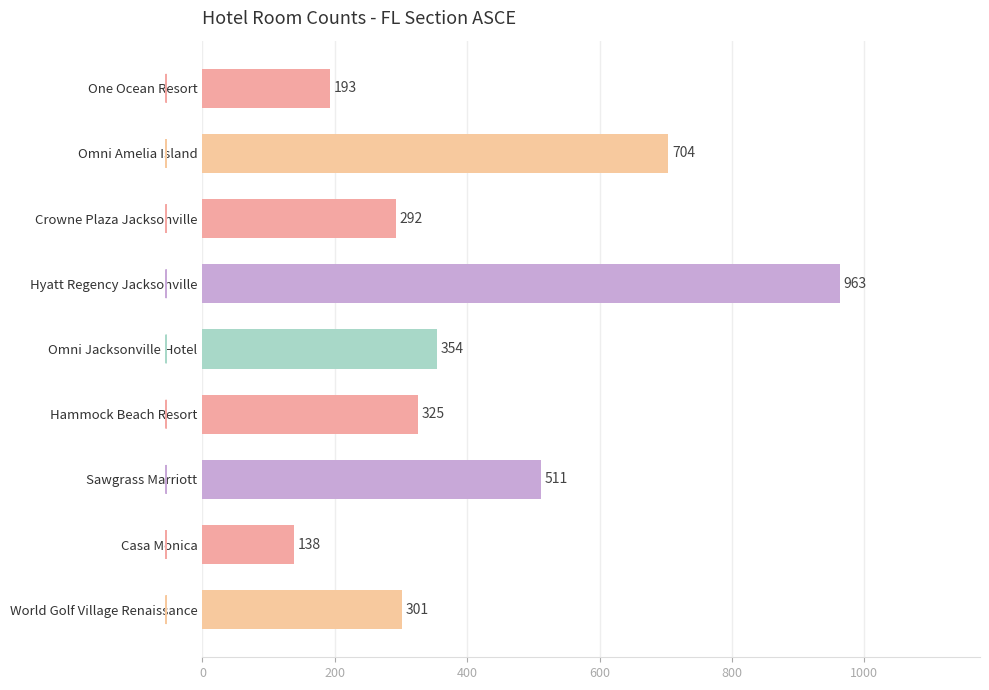

Which category has the lowest value across all series?

Casa Monica